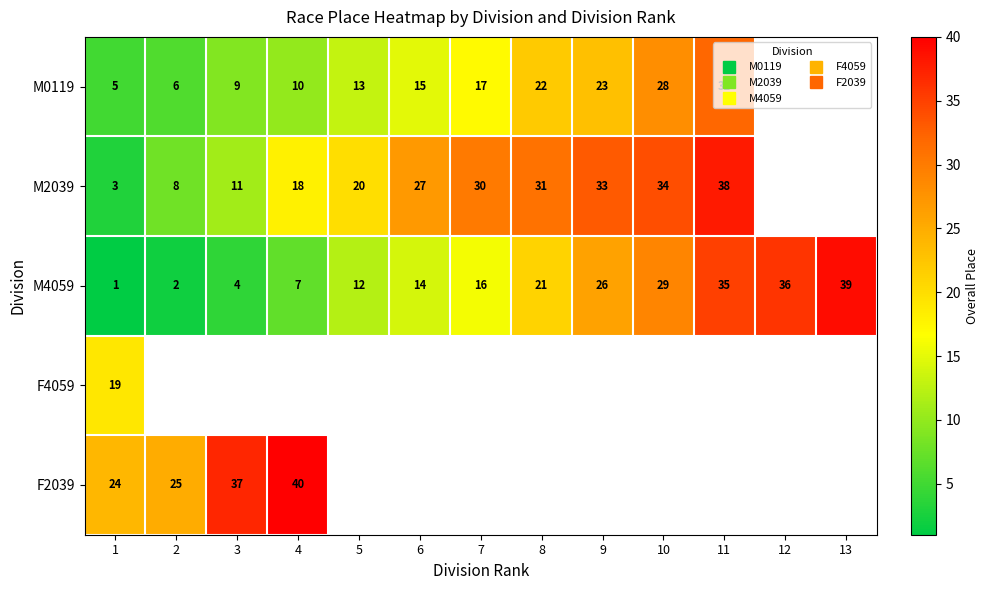

Which has a higher value, 11 or 5?

11